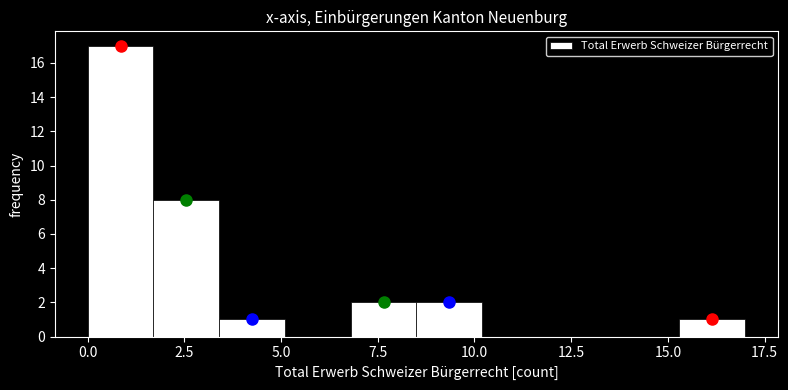

Around what value on the x-axis is the tallest bar? Give the approximate position of its centre, as read against the axis.

1.0